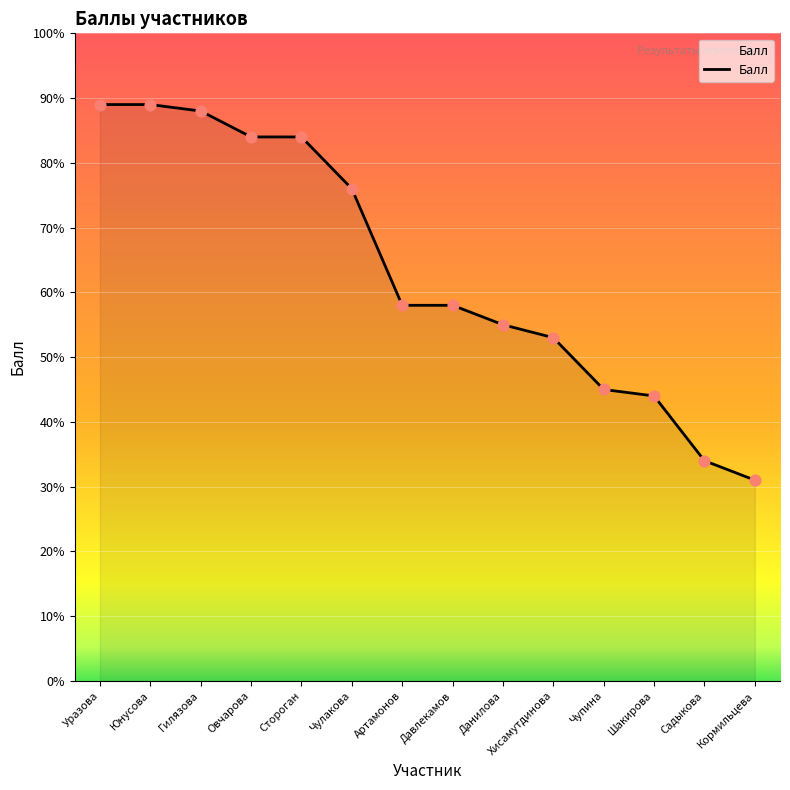

What is the difference between the maximum and minimum values?

58